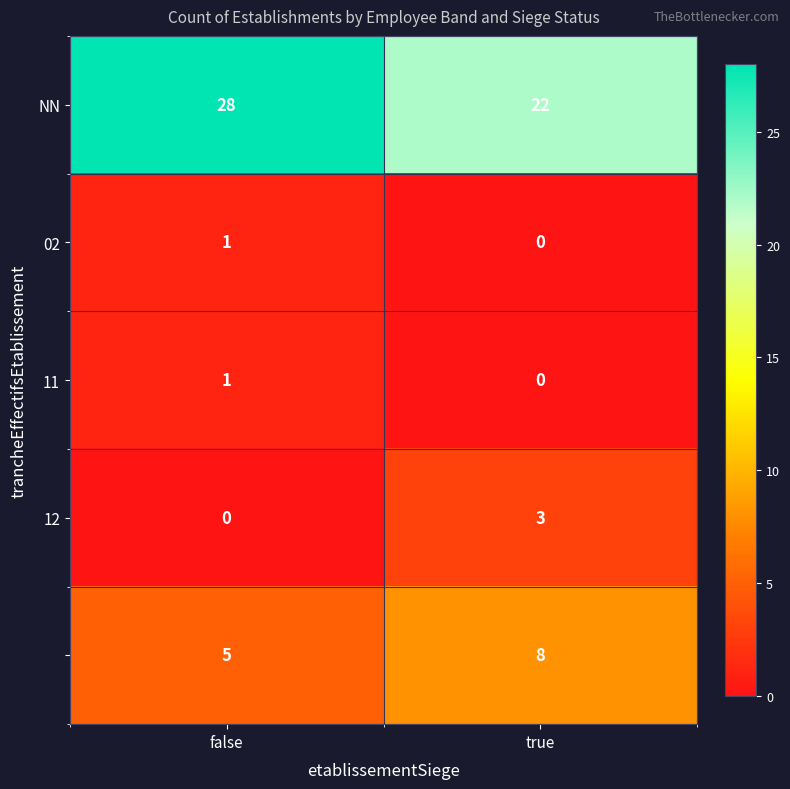

What is the total value across all series at false?

35